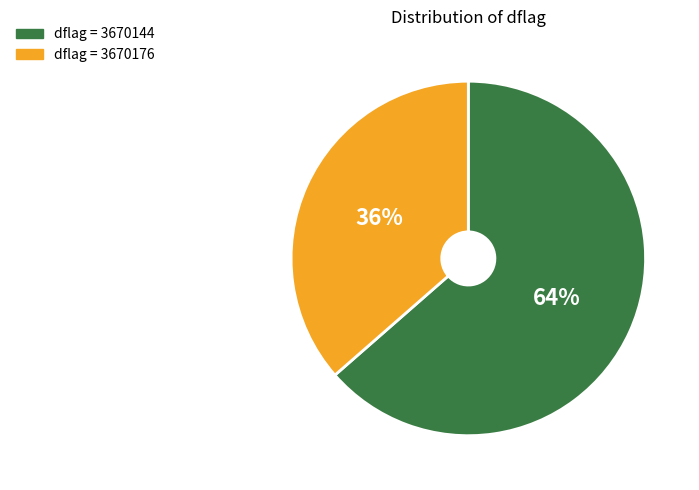

To the nearest percent, what is the average slice percentage?

50%